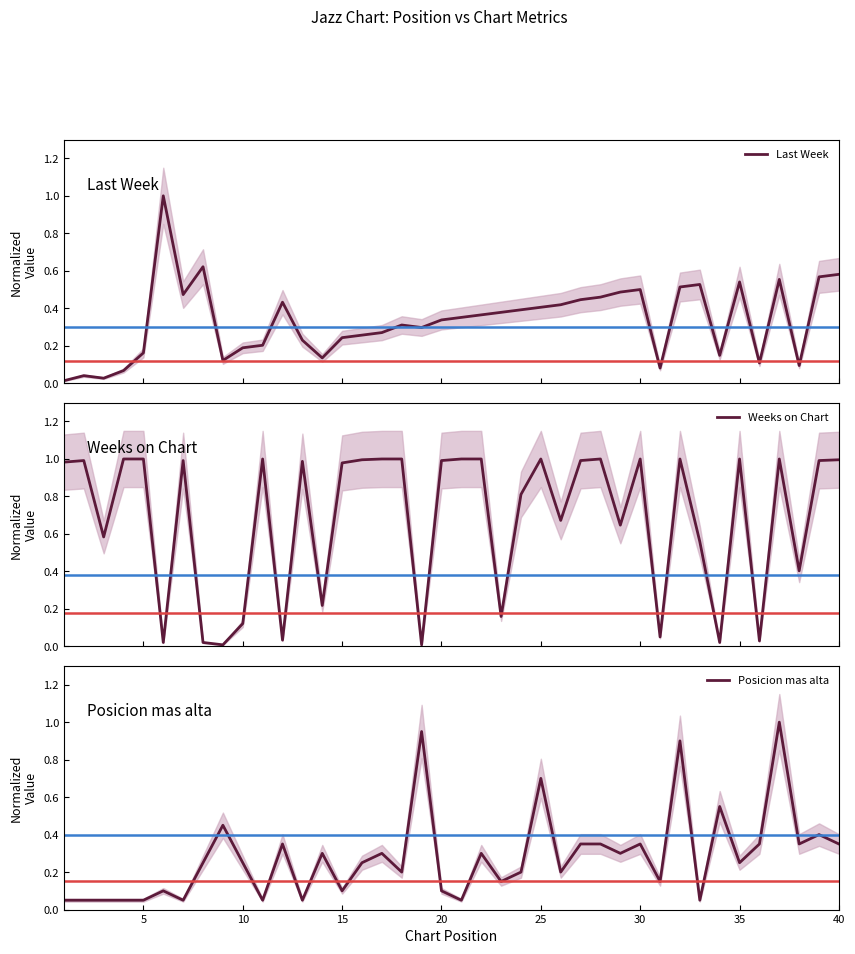

True or false: Posicion mas alta has a value of 0.1 at 20.

True